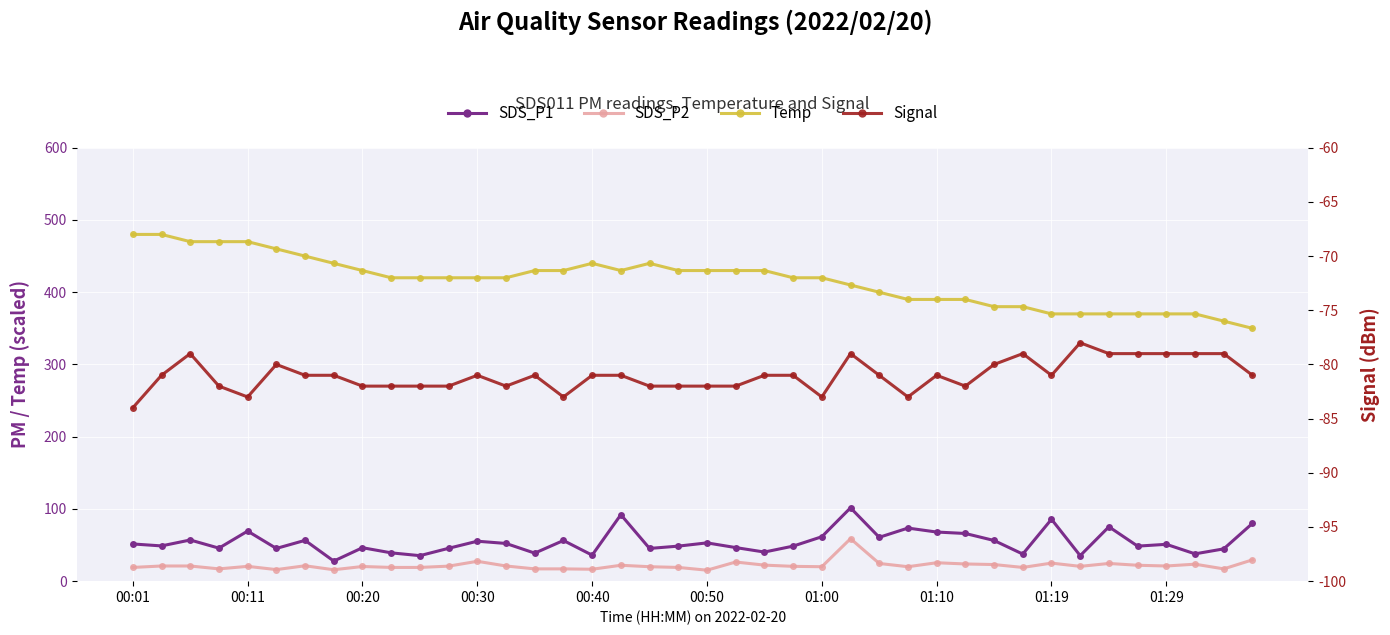

Between 36 and 10, which is larger?

36